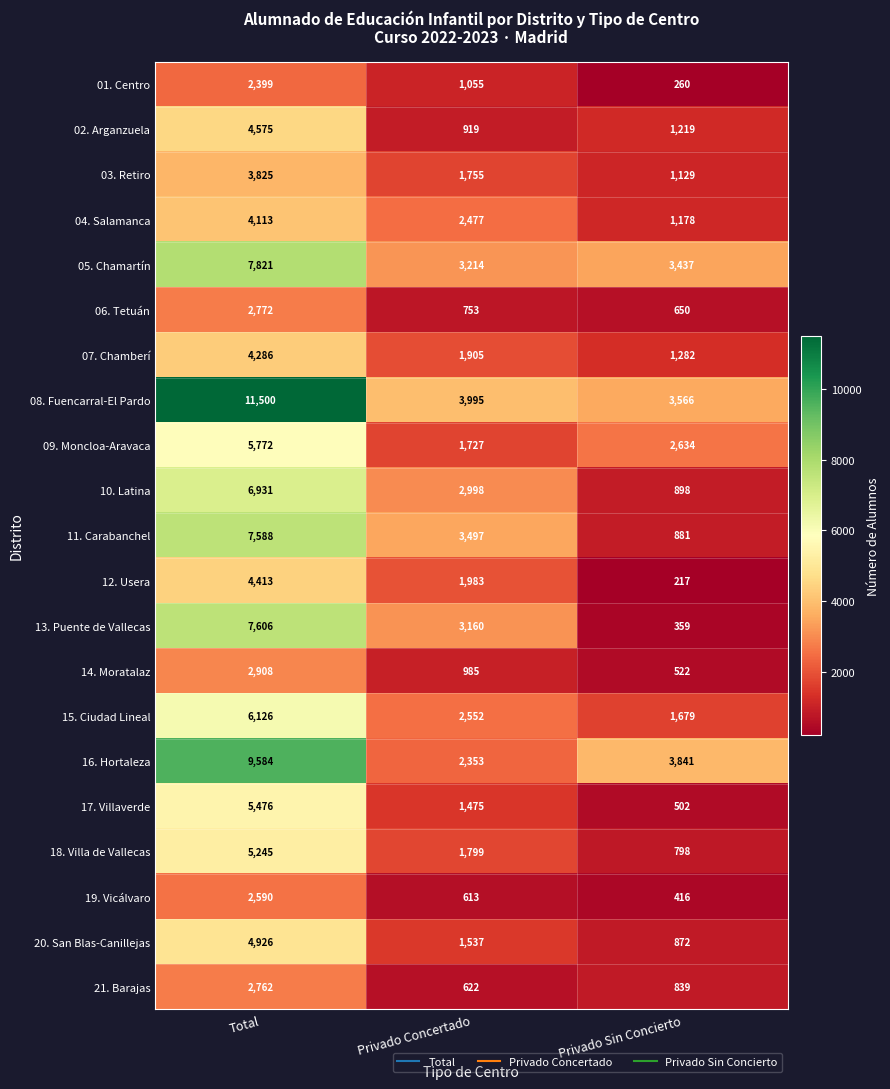

How many values in the 13. Puente de Vallecas series are below 3160?

1